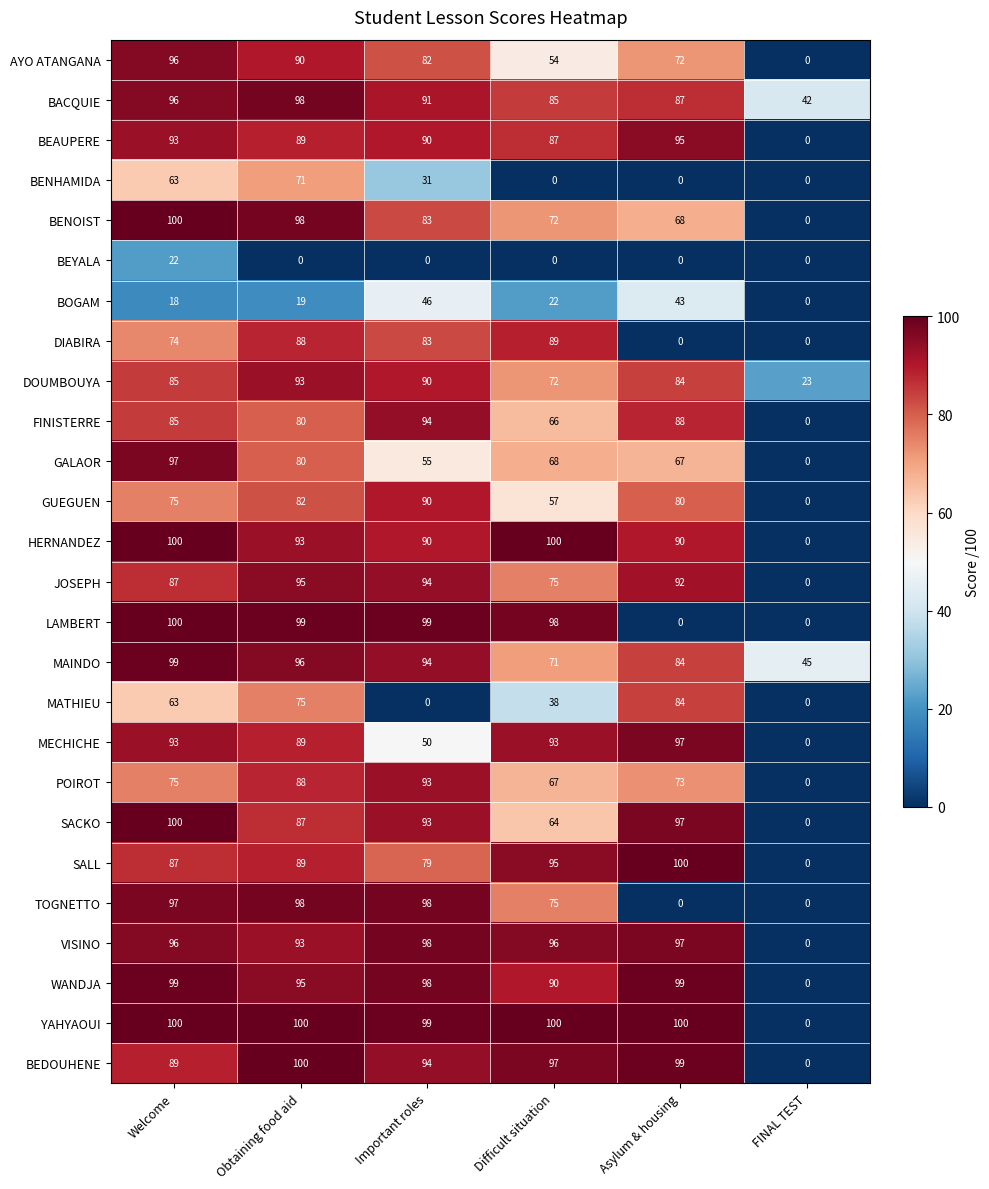

What is the difference between the second highest and second lowest values in the BEAUPERE series?

6